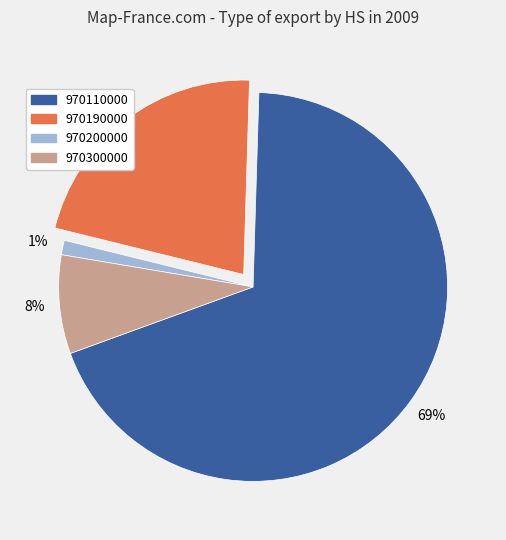

Does any single category account for the majority?

Yes